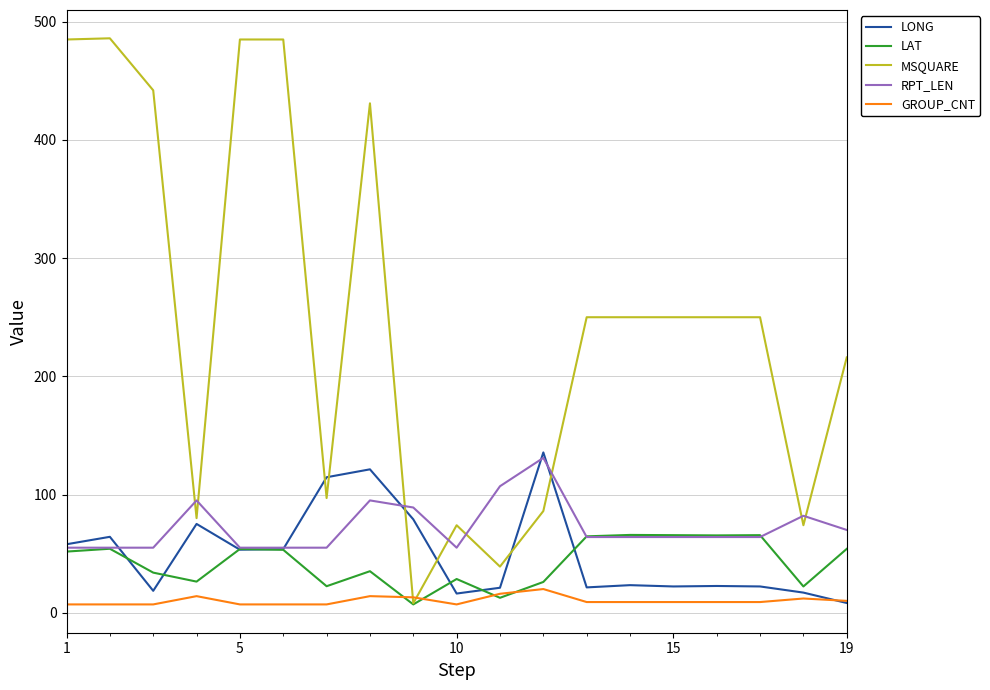

Which series has the widest spread of values?

MSQUARE